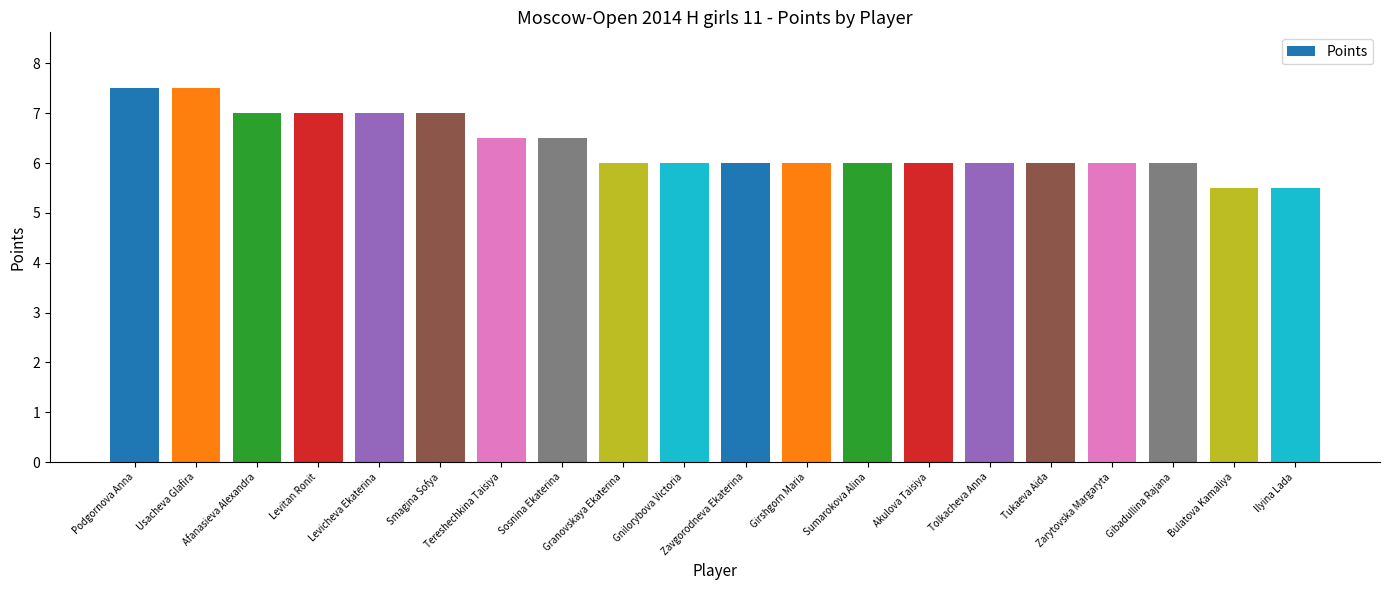

What value does the data have at Tukaeva Aida?

6.0